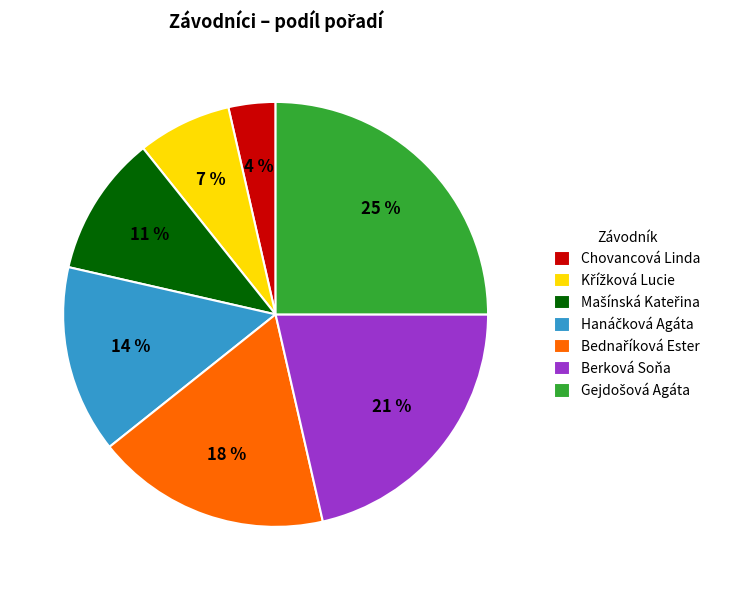

To the nearest percent, what percentage of the pie is Chovancová Linda?

4%